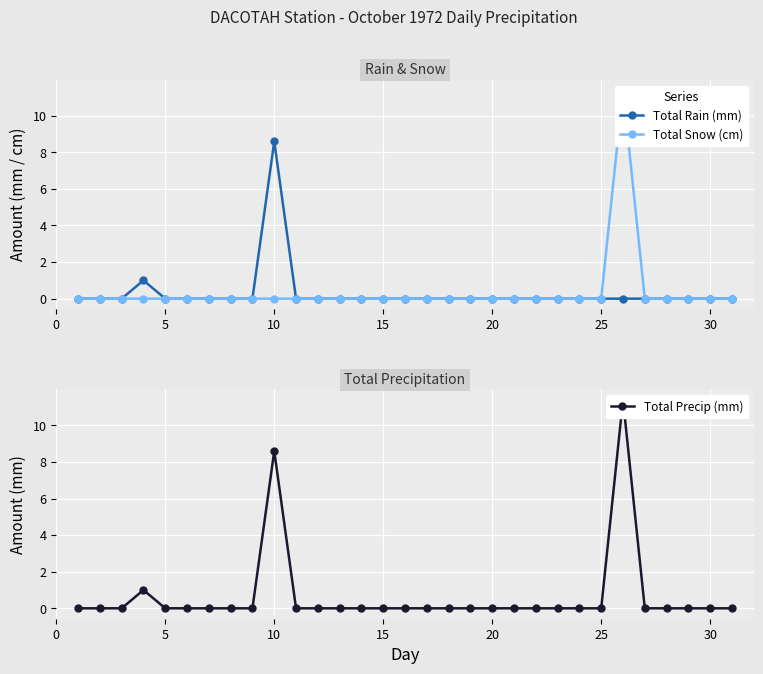

What is the maximum value for Total Rain (mm)?

8.6